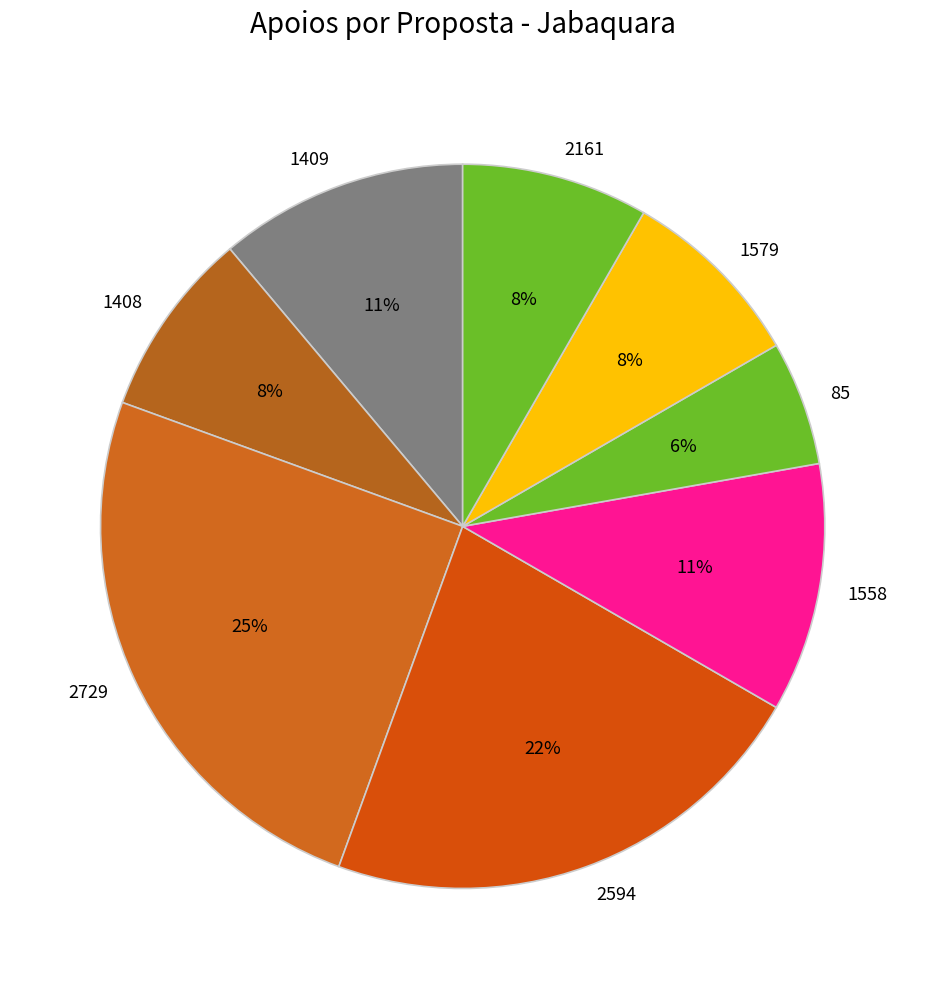

Is there any slice that represents more than half of the pie?

No